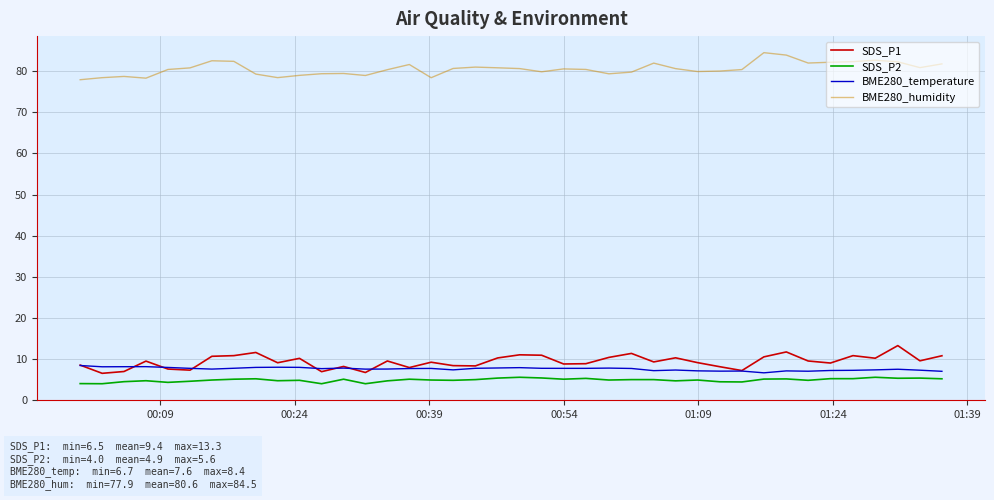

What is the maximum value for SDS_P1?

13.3